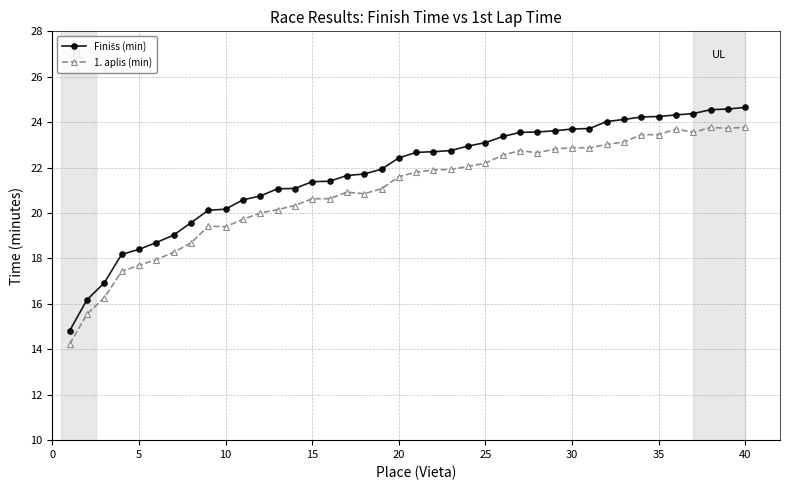

What is the smallest value displayed?

14.2